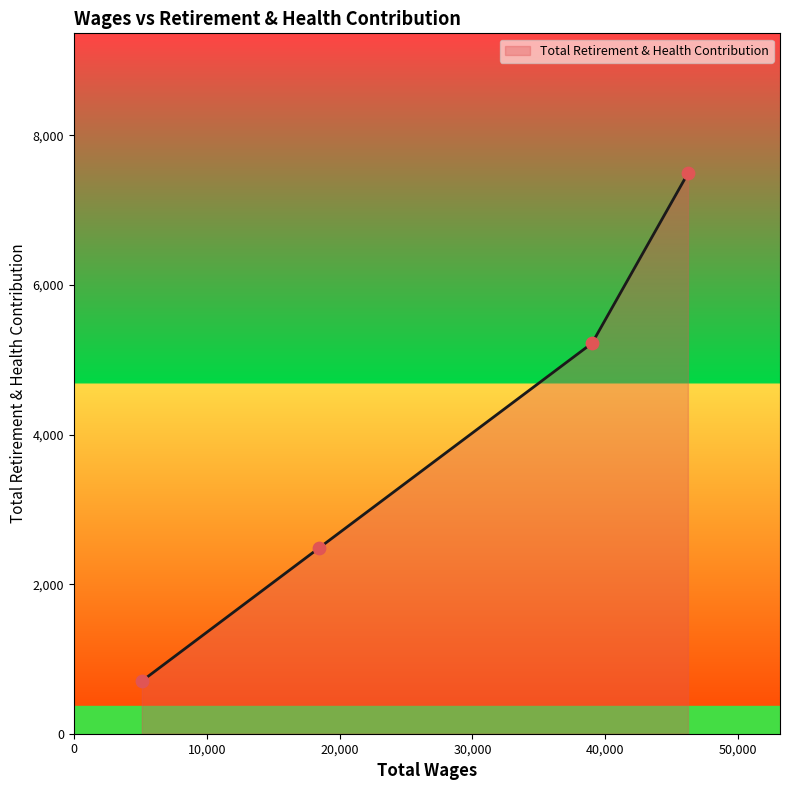

What is the difference between the second highest and minimum values?

4518